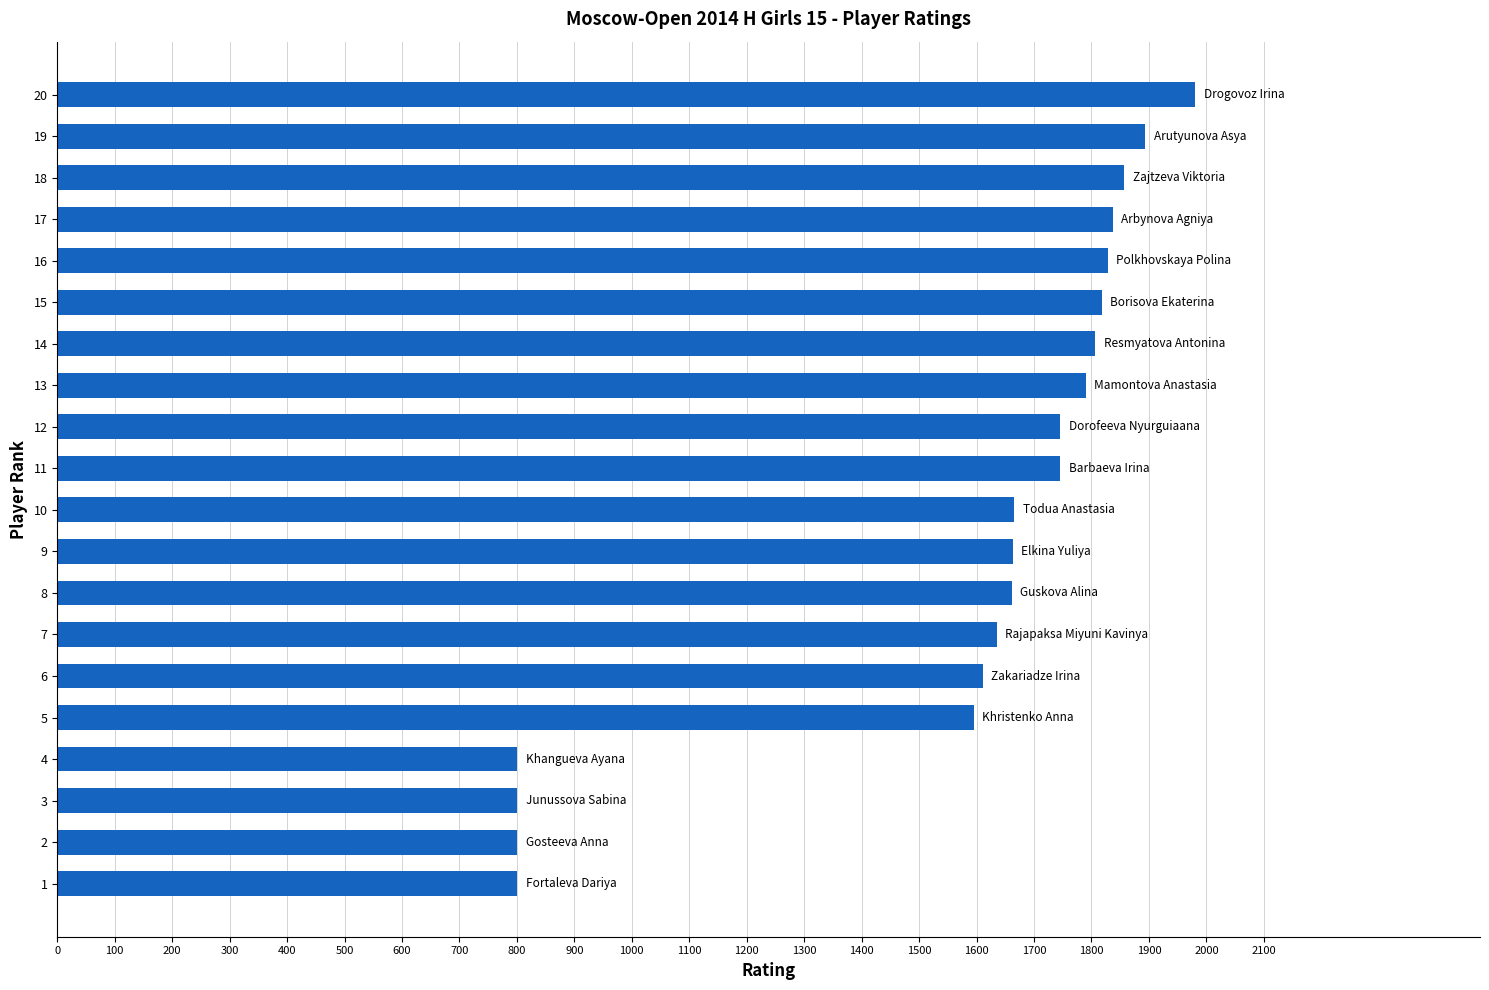

Is it true that the value at 11 is 1746?

True